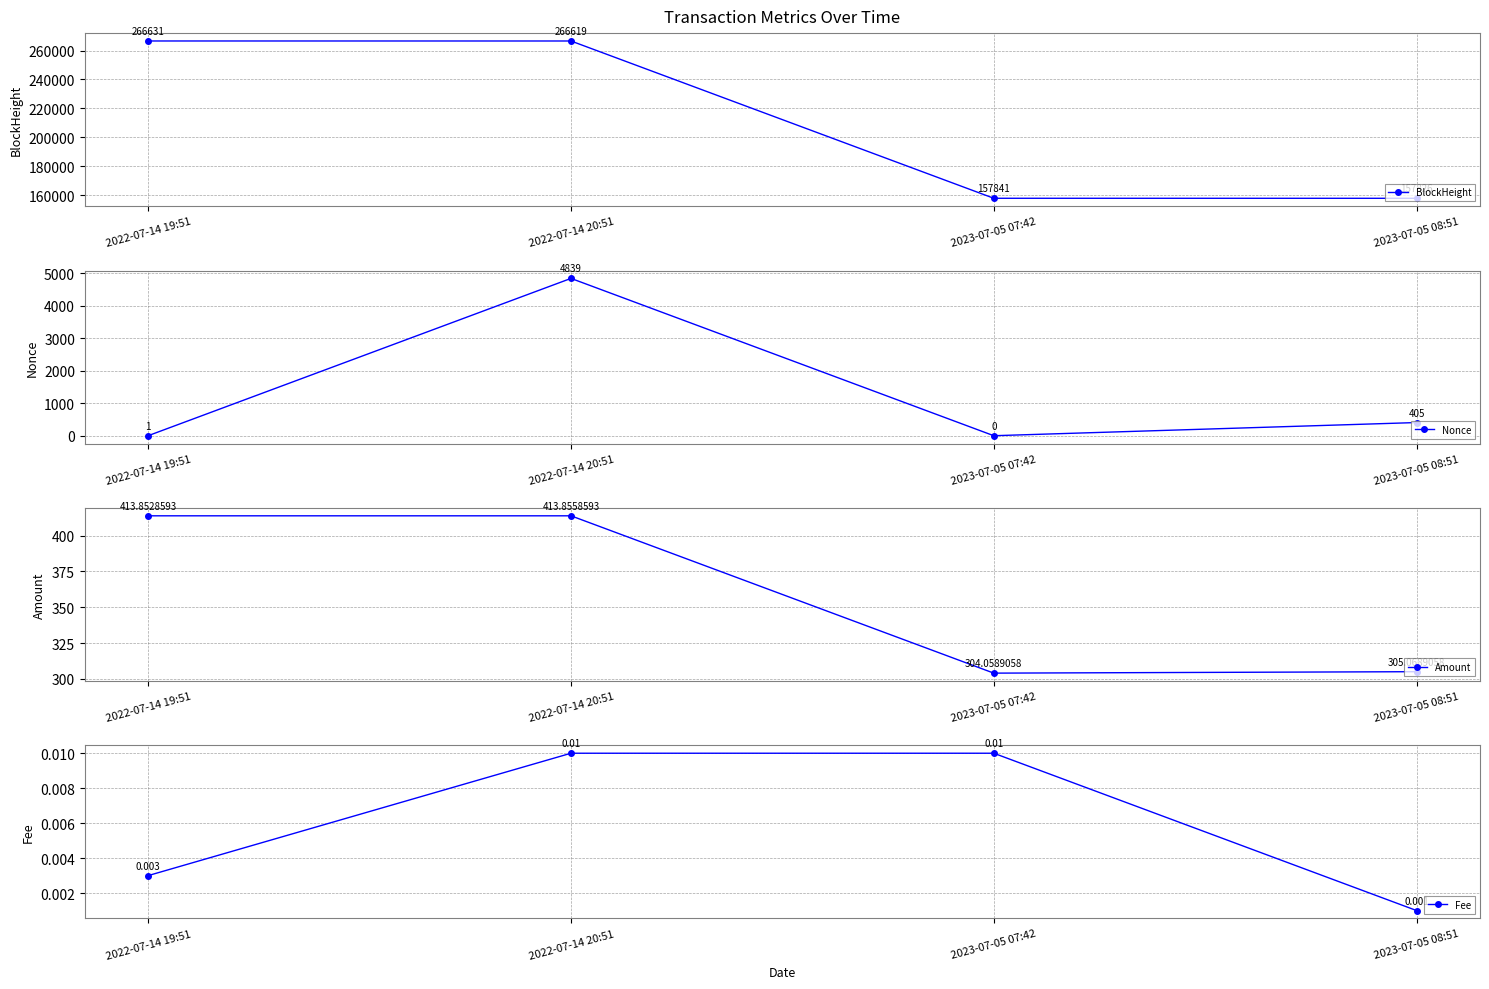

True or false: Fee has a value of 0.0 at 2023-07-05 07:42.

False